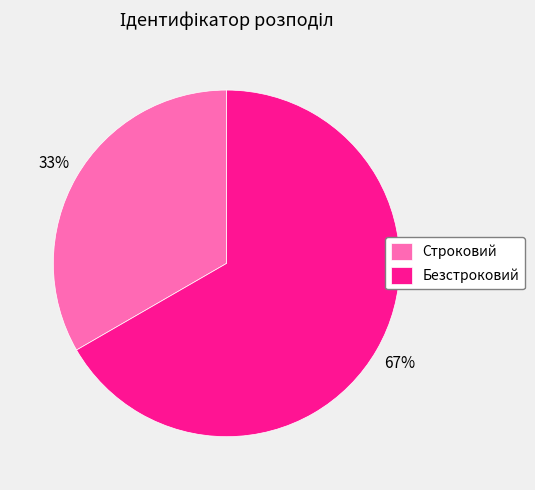

Do Безстроковий and Строковий together represent more than half of the pie?

Yes